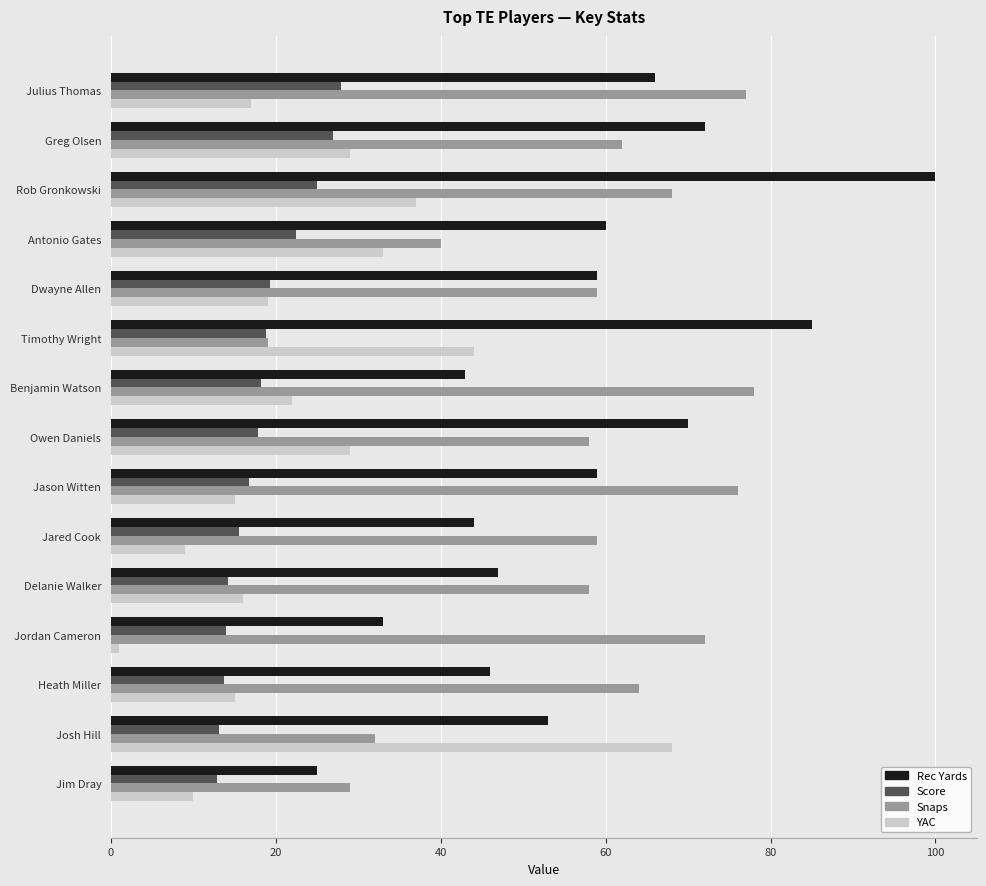

Which category has the lowest value in the Snaps series?

Timothy Wright